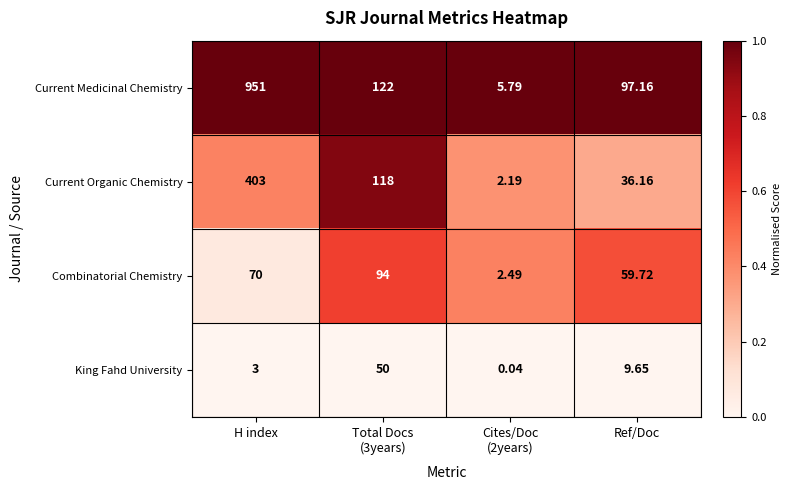

Which series has the widest spread of values?

Current Medicinal Chemistry